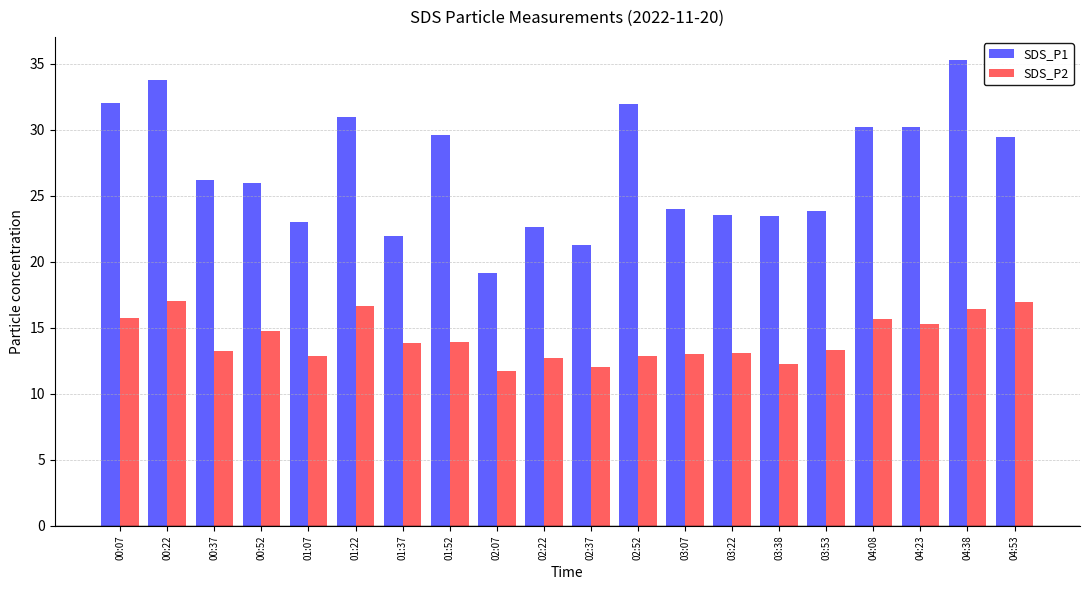

Which series changed the most between 00:22 and 04:53?

SDS_P1